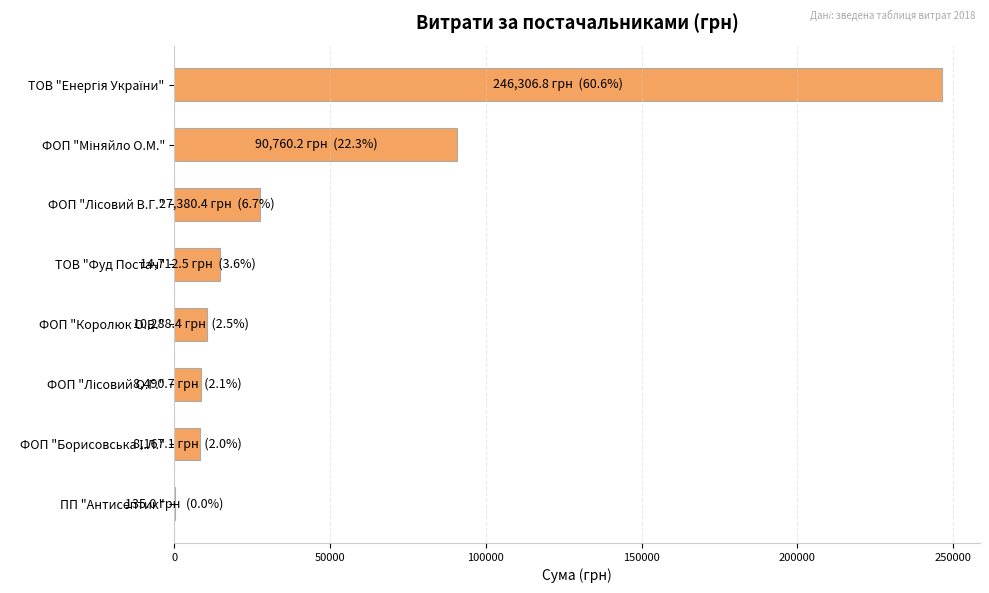

What is the sum of all values?

406241.1